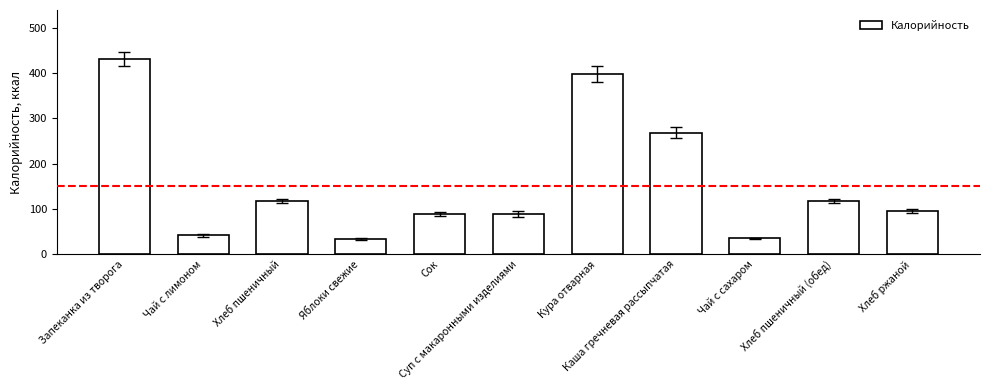

Which category has the highest value across all series?

Запеканка из творога